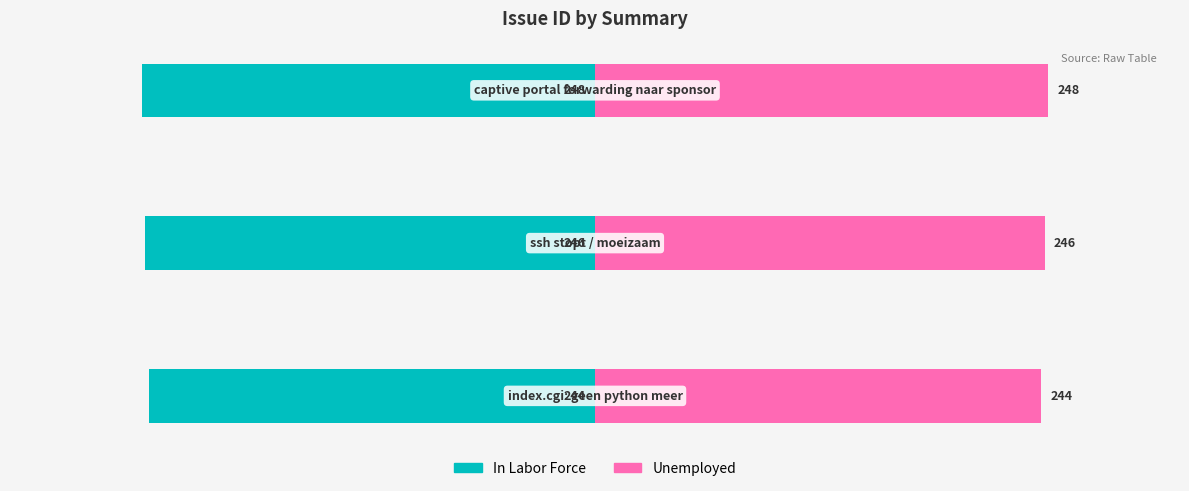

What is the minimum value for In Labor Force?

-248